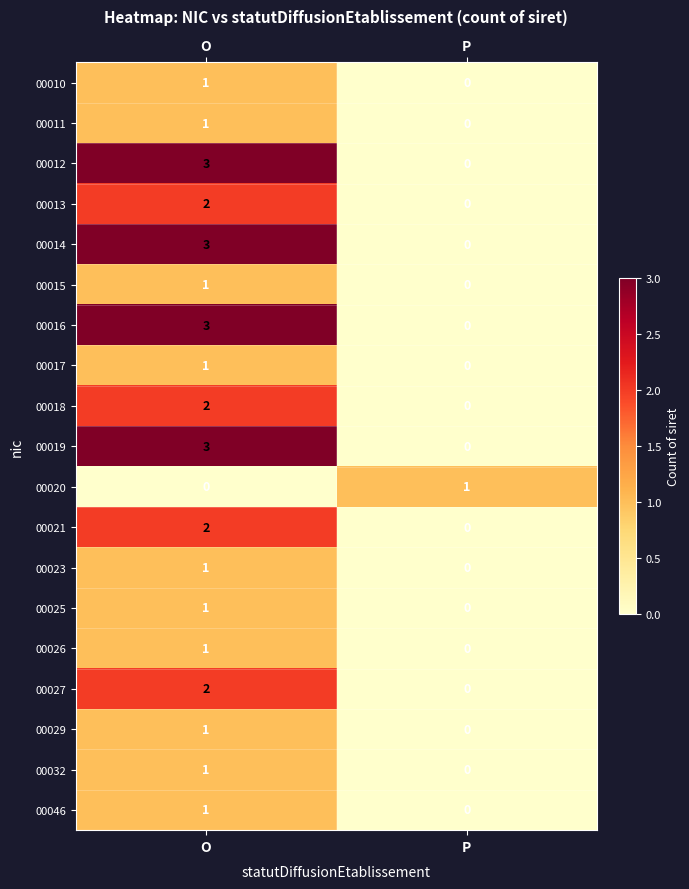

What is the spread (max minus min) of values at O?

3